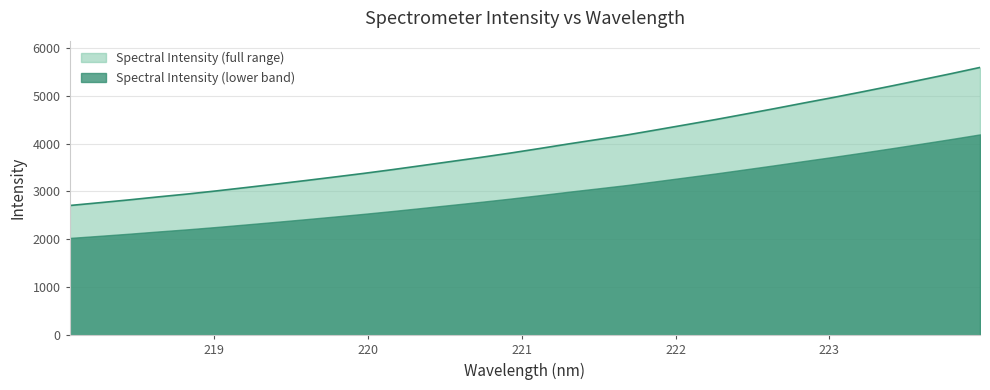

What is the change in value from 220.3533 to 223.408?

+1662.1